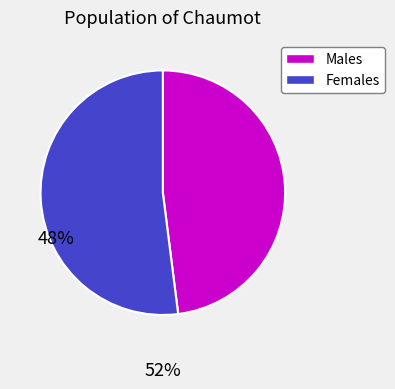

Is there a majority slice in this chart?

Yes